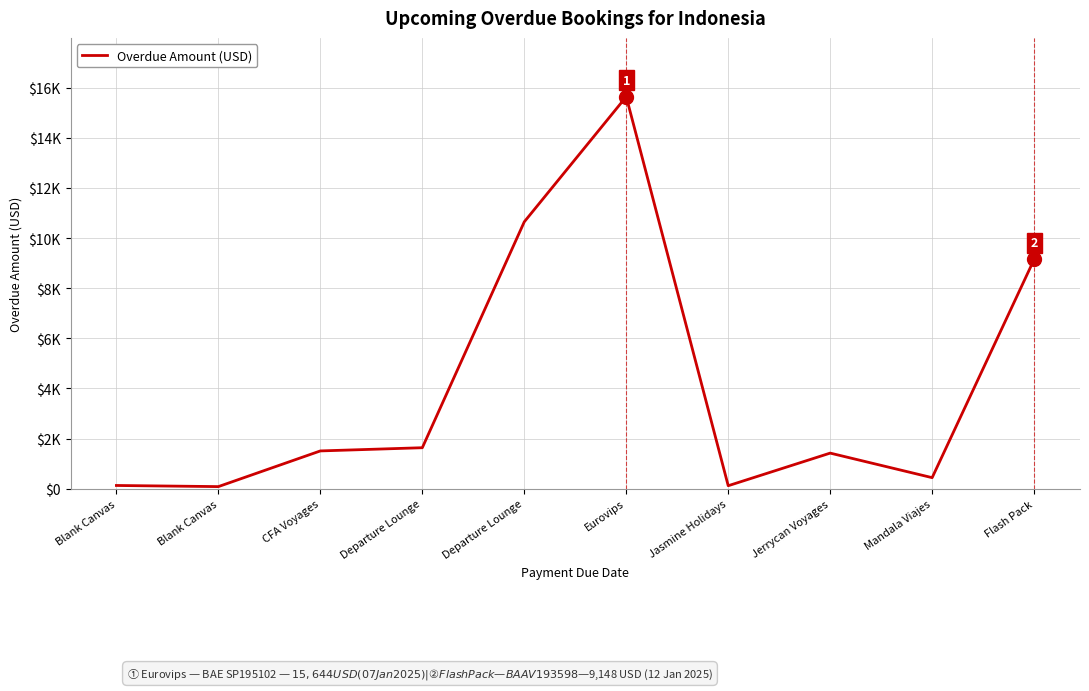

What is the difference between the maximum and minimum values?

15561